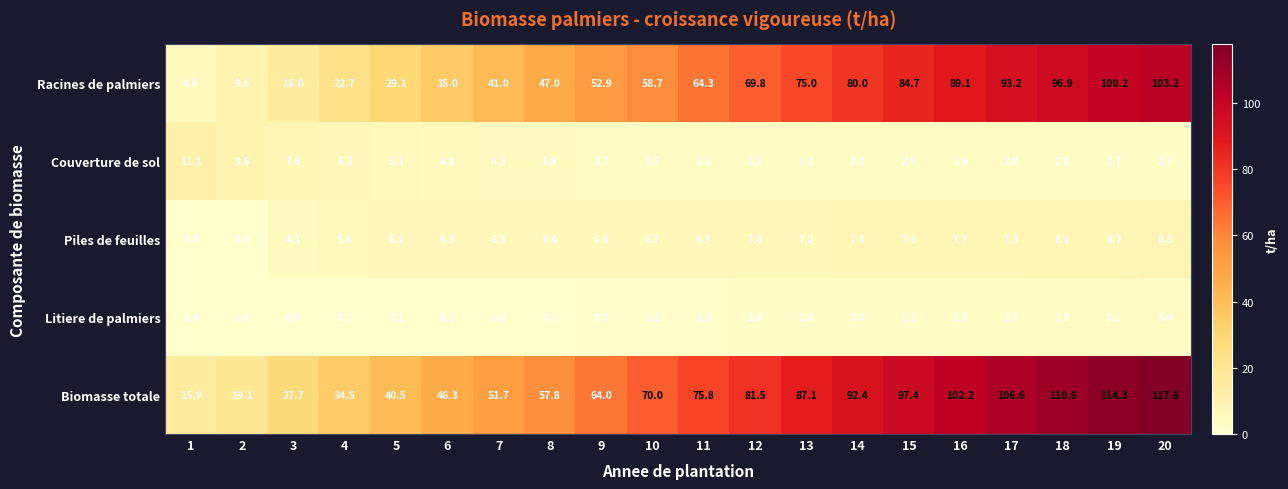

Which series has the largest total across all categories?

Biomasse totale